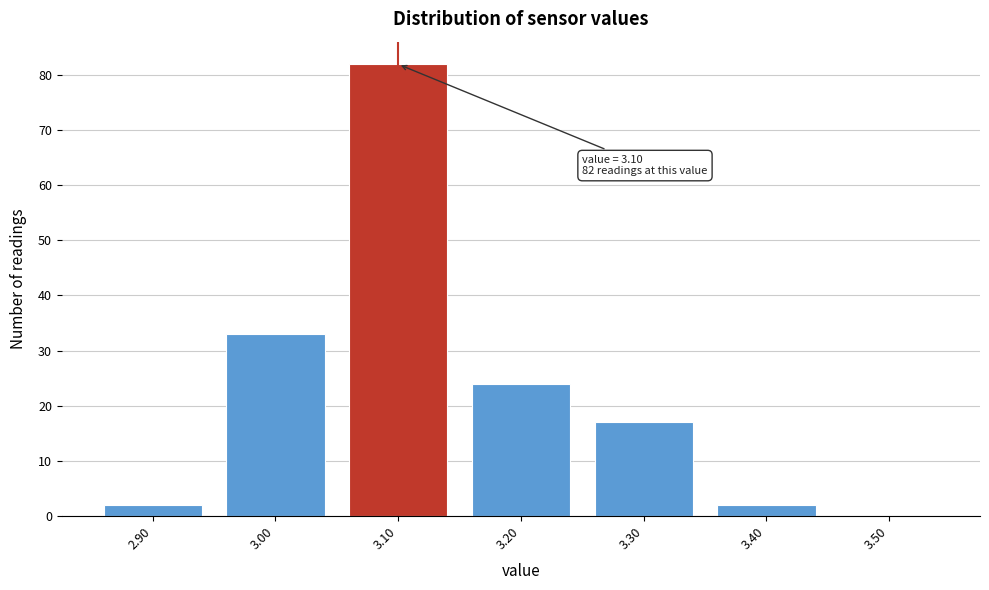

Over which range of the x-axis is the bar tallest?

3.05 to 3.15